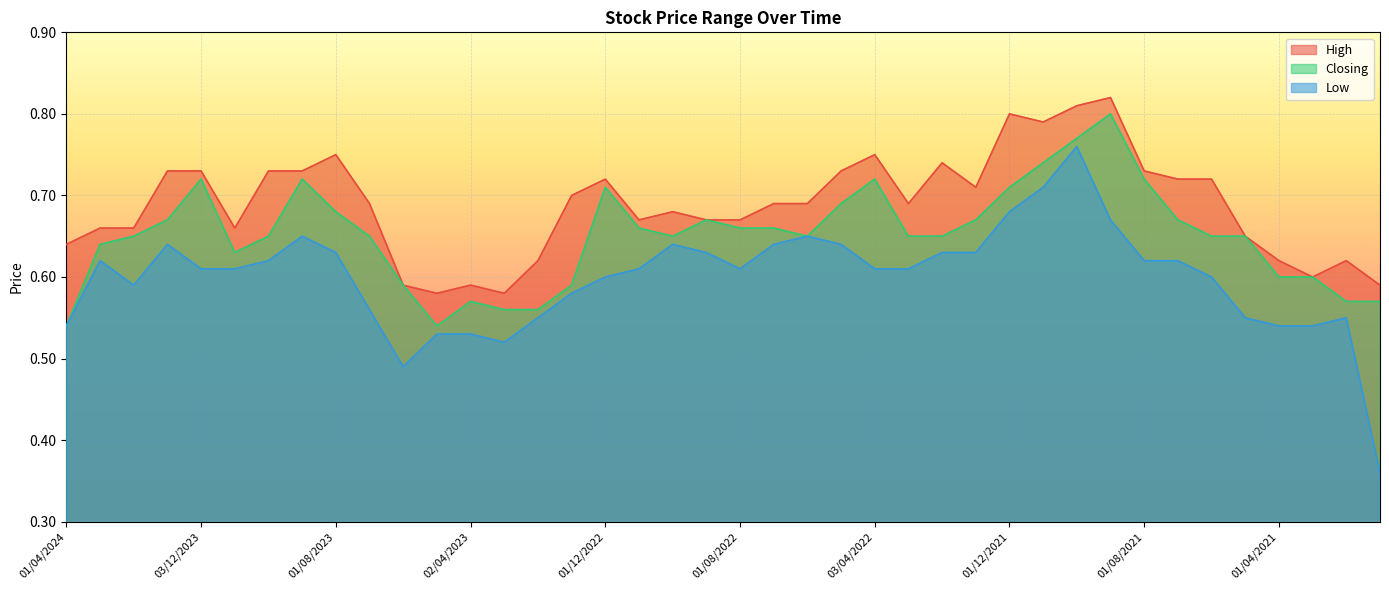

True or false: Closing and Low cross at least once.

False